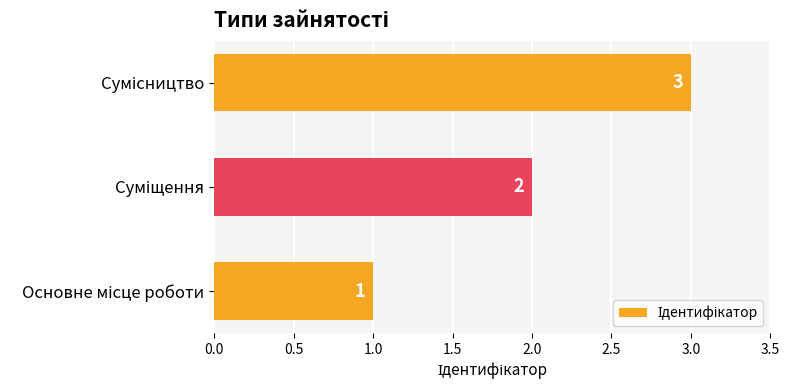

What is the difference between the maximum and second lowest values?

1